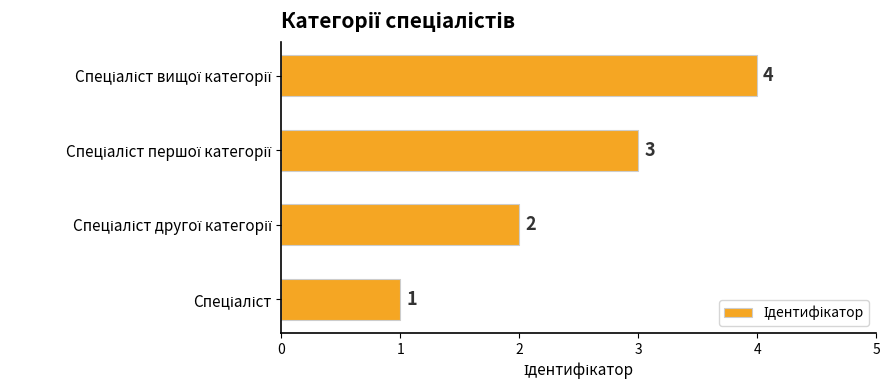

How many values are between 2 and 4?

3